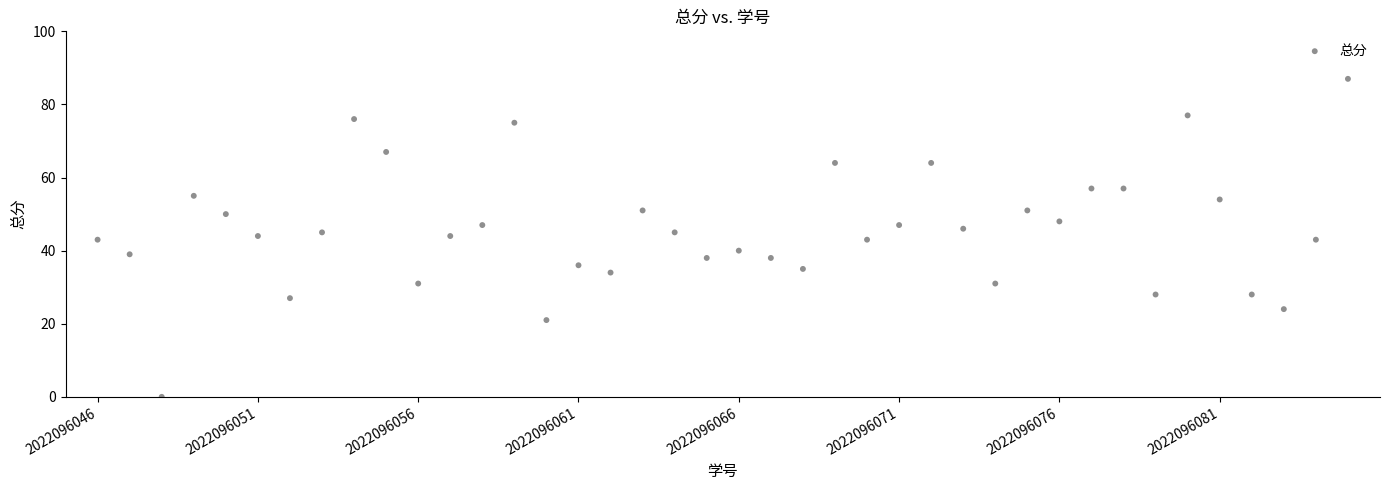

What is the range of Y values (max minus min)?

87